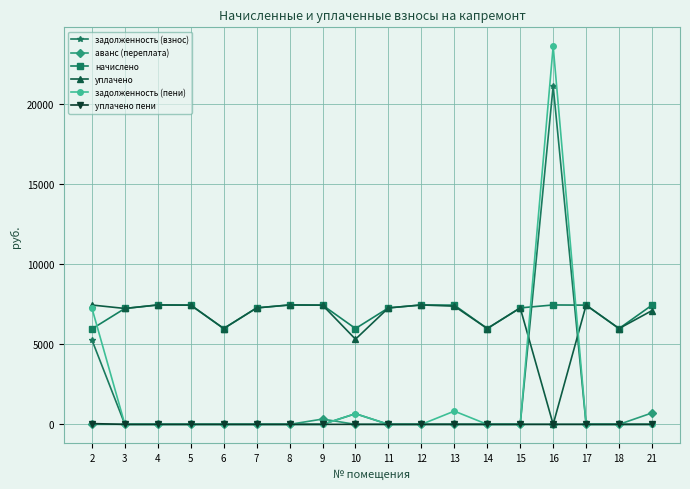

At which label does уплачено first exceed 7280?

2